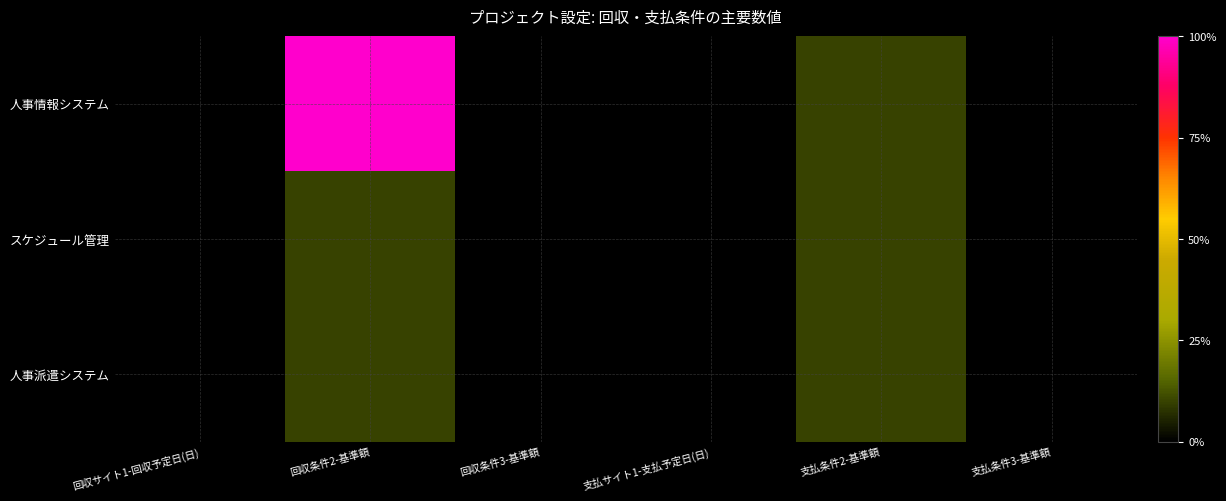

Which has a higher value, 支払条件2-基準額 or 支払サイト1-支払予定日(日)?

支払条件2-基準額